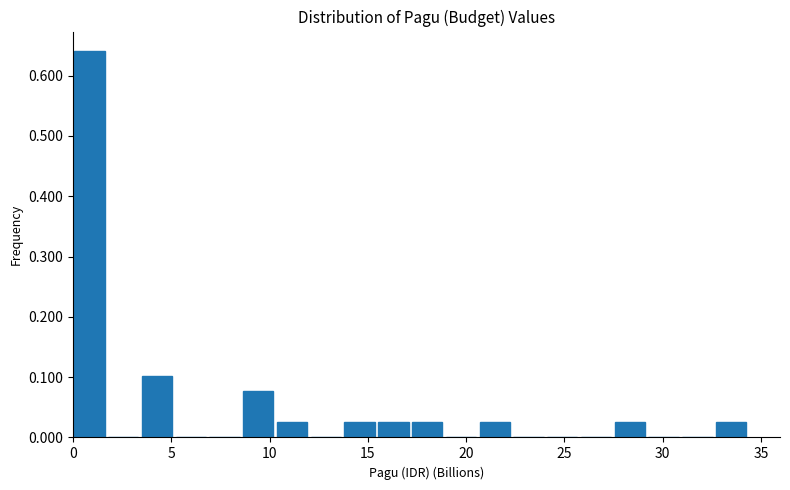

Around what value on the x-axis is the tallest bar? Give the approximate position of its centre, as read against the axis.

1.0